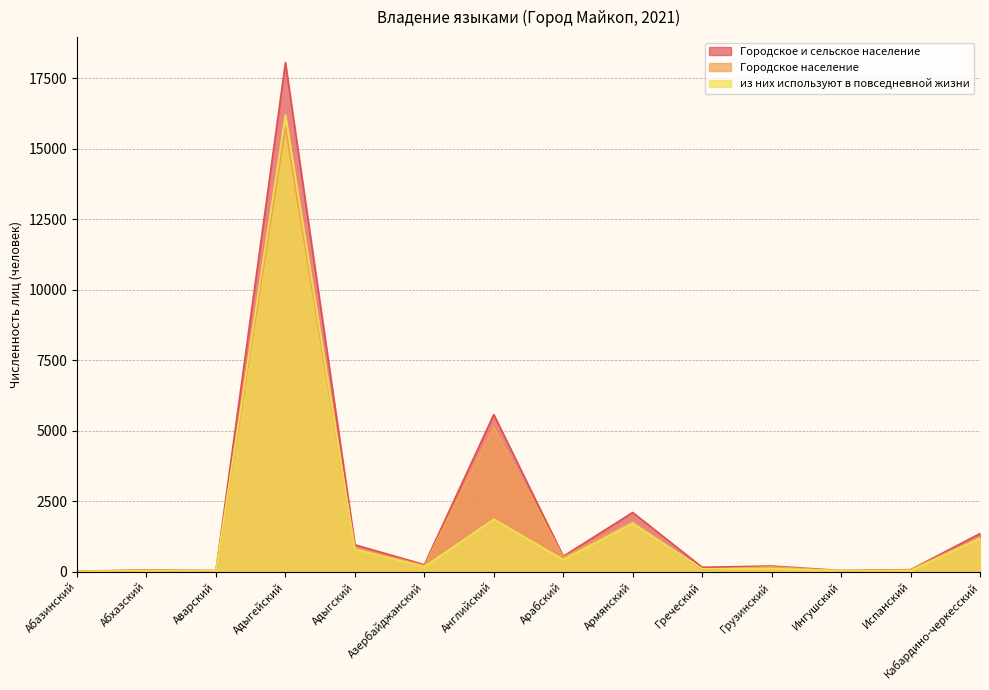

What is the difference between the из них используют в повседневной жизни values at Адыгский and Испанский?

765